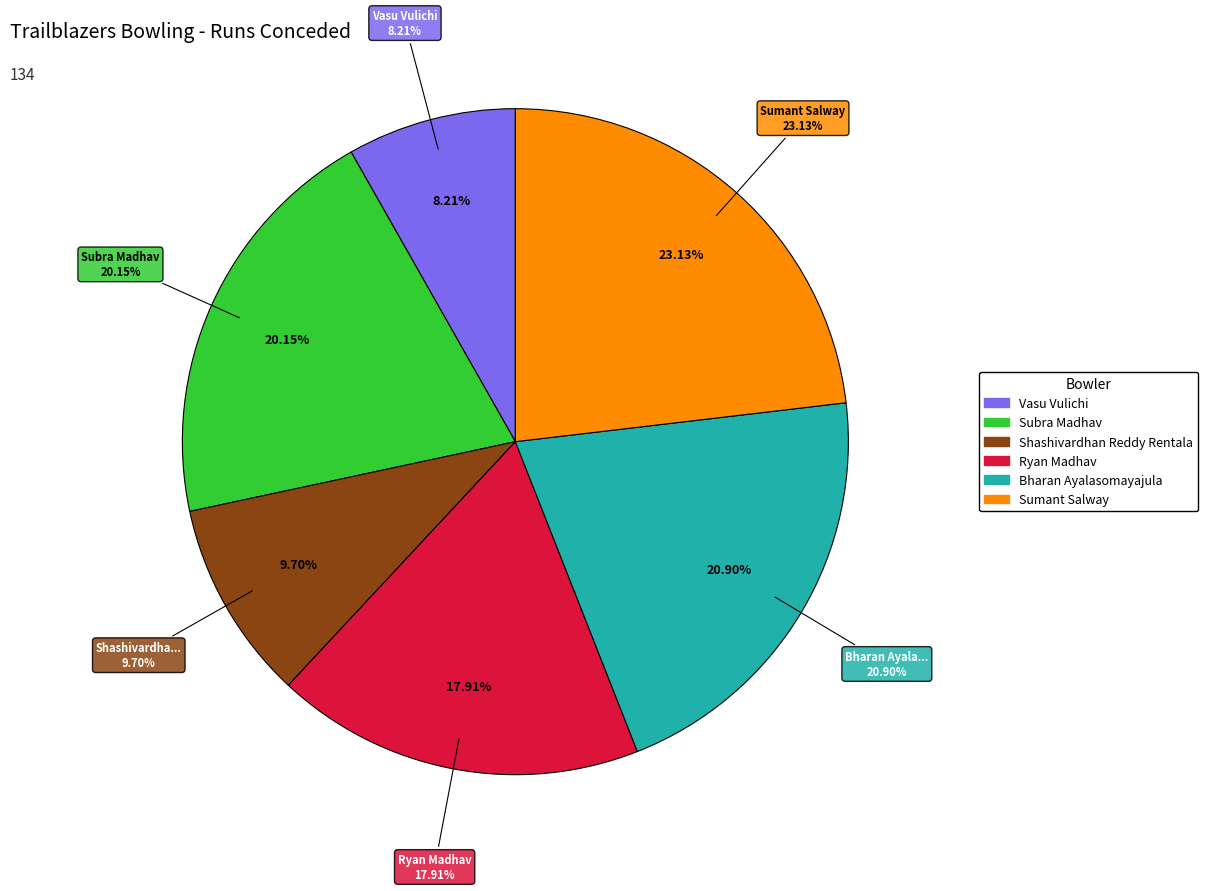

To the nearest percent, what is the difference between the largest and smallest slice percentages?

15%